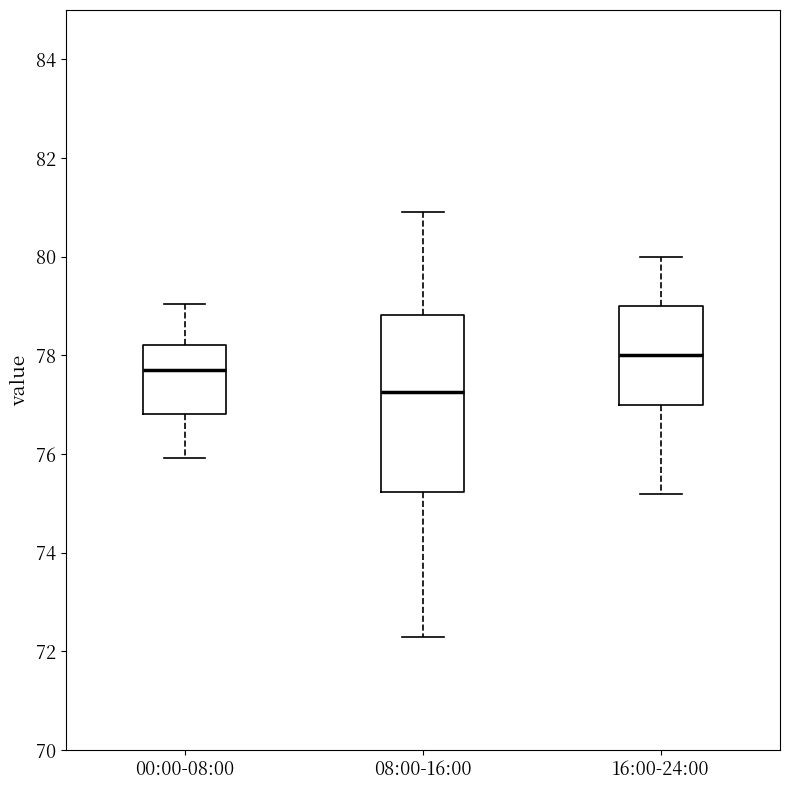

Reading left to right, read every box against the y-axis: the position of its median line, the range the box covers, and the ends of its whiskers. The values are not printed on the chart, so give them approximately, as read against the axis.

00:00-08:00: median 77.8, box 76.8 to 78.2, whiskers 76.0 to 79.0
08:00-16:00: median 77.2, box 75.2 to 78.8, whiskers 72.4 to 81.0
16:00-24:00: median 78.0, box 77.0 to 79.0, whiskers 75.2 to 80.0